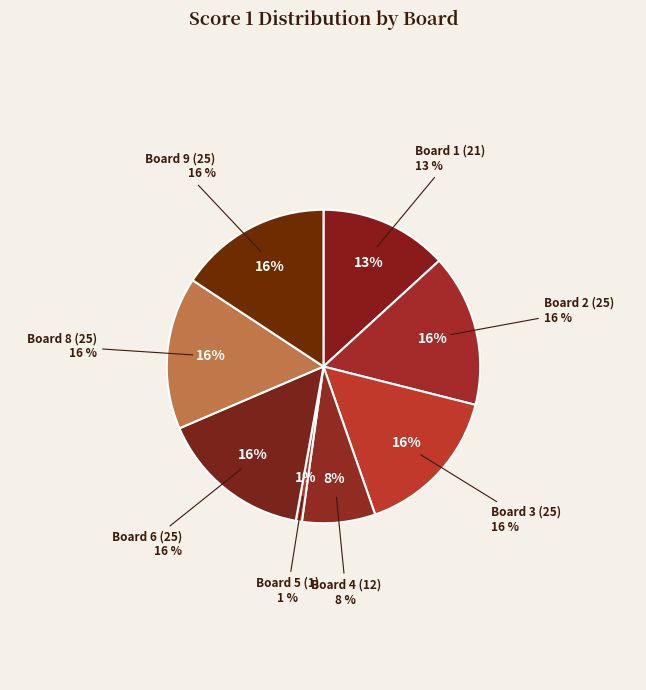

Combined, what portion of the pie is 6 and 1?

28.9%